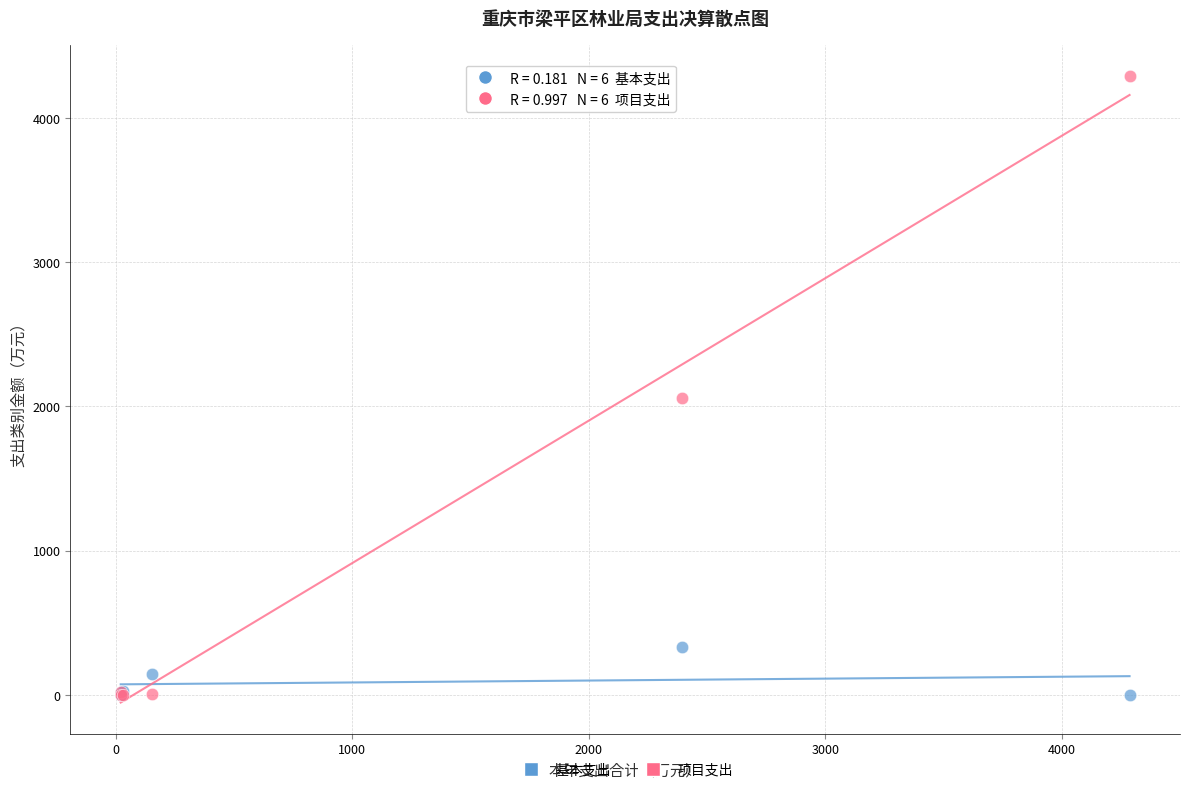

Which series has the largest Y range (max minus min)?

项目支出